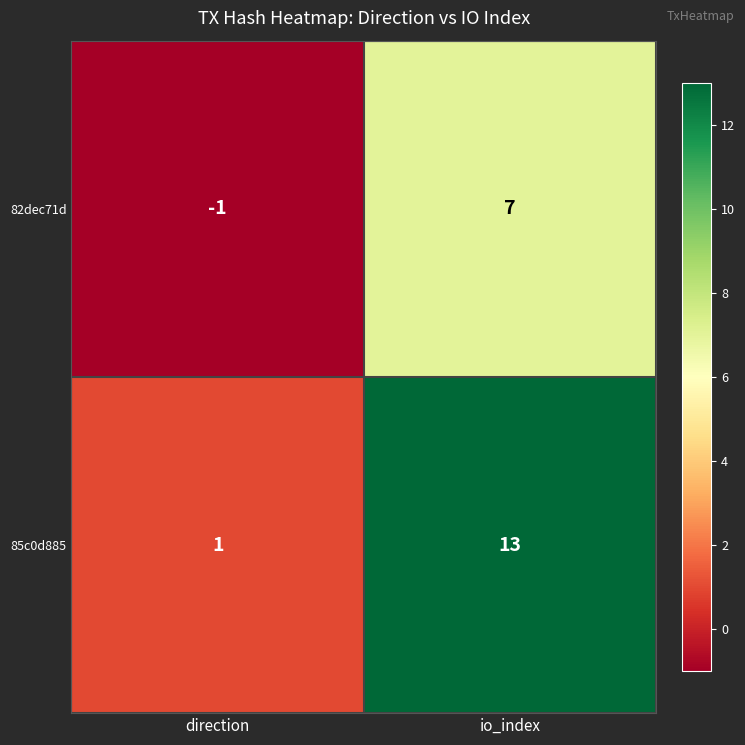

The value of 85c0d885 at direction is 1. True or false?

True